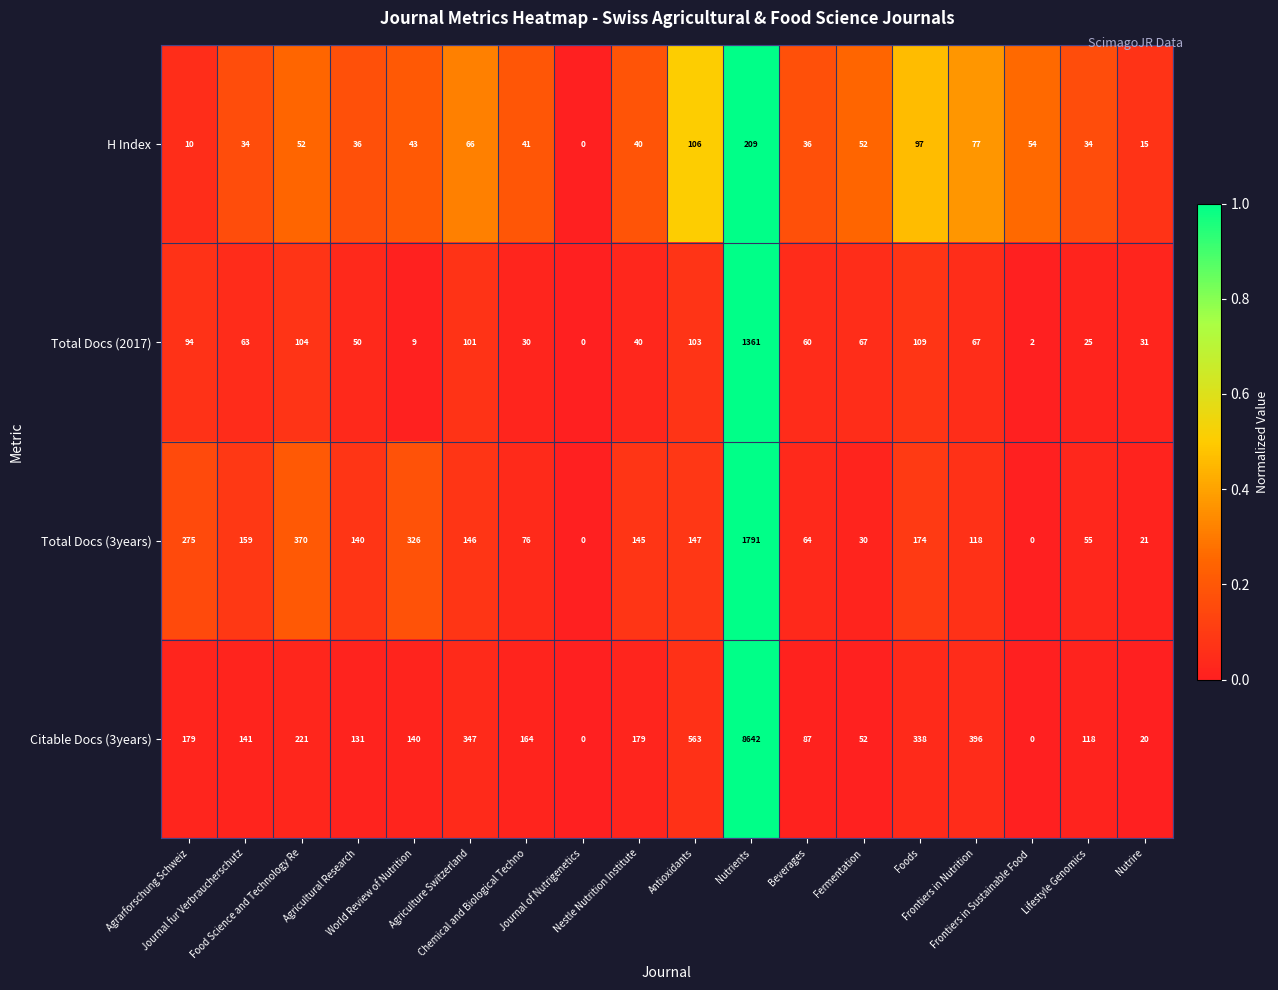

List the series in order of their peak value, lowest first.

H Index, Total Docs (2017), Total Docs (3years), Citable Docs (3years)